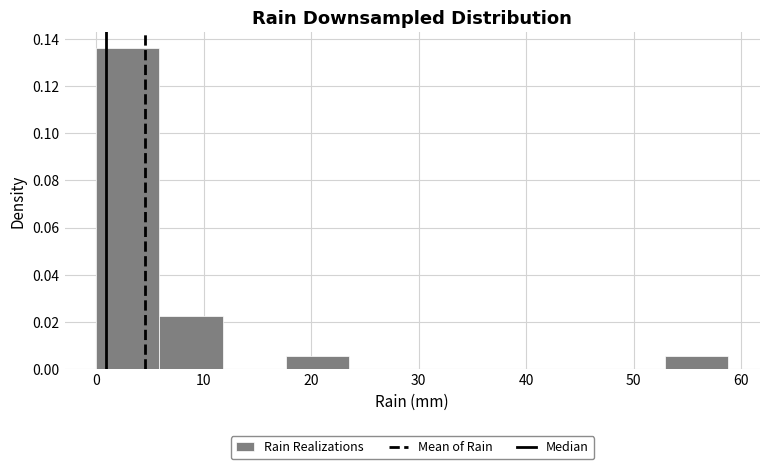

How tall is the bar that spans 6 to 12 on the x-axis? Neither the bar edges nor the heights are printed on the chart, so give them approximately, as read against the axes.

0.022